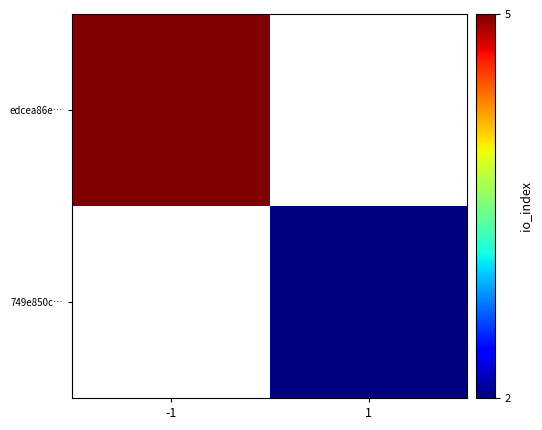

How many data points does each series have?

2